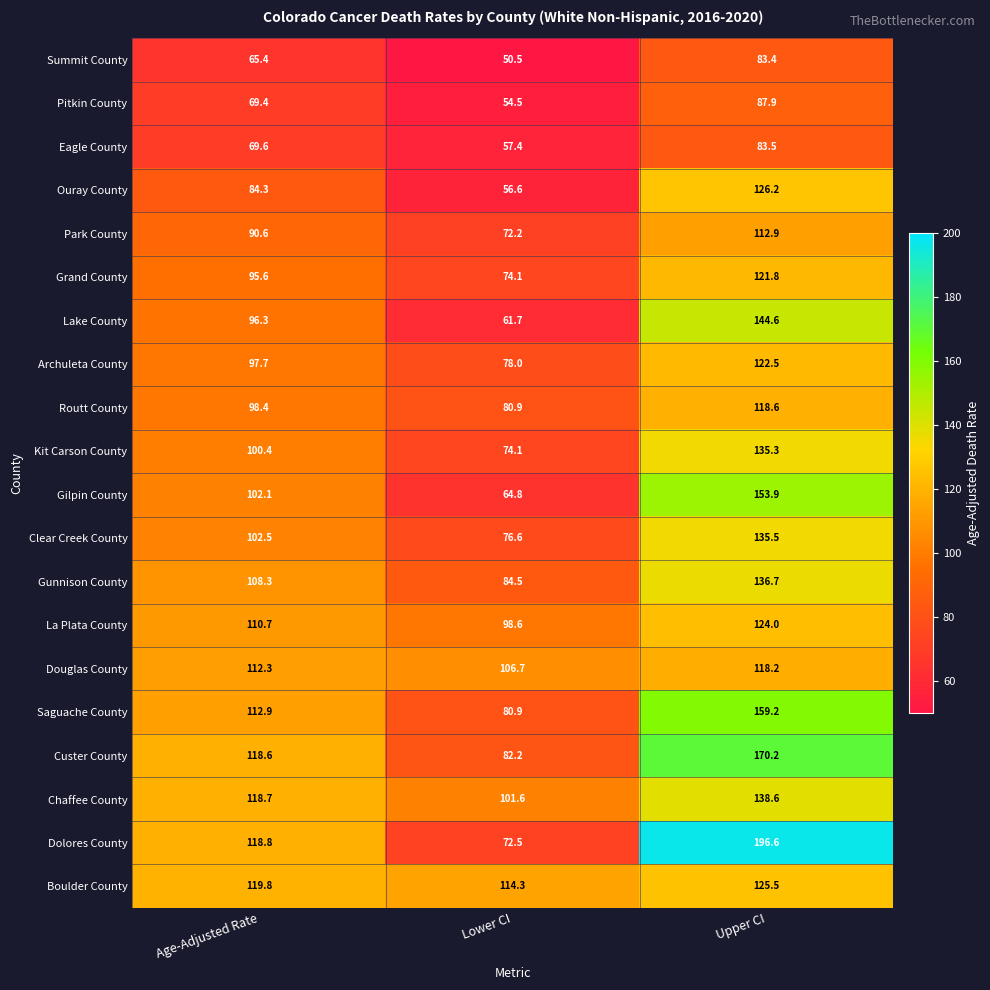

Is the value of Pitkin County at Age-Adjusted Rate greater than the value of Archuleta County at Age-Adjusted Rate?

No